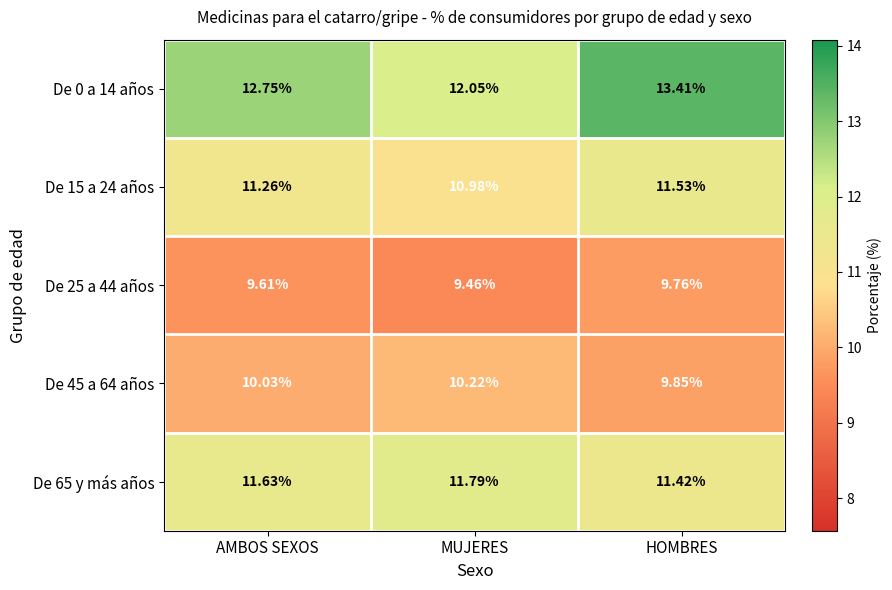

At which category is the sum across all series the highest?

HOMBRES